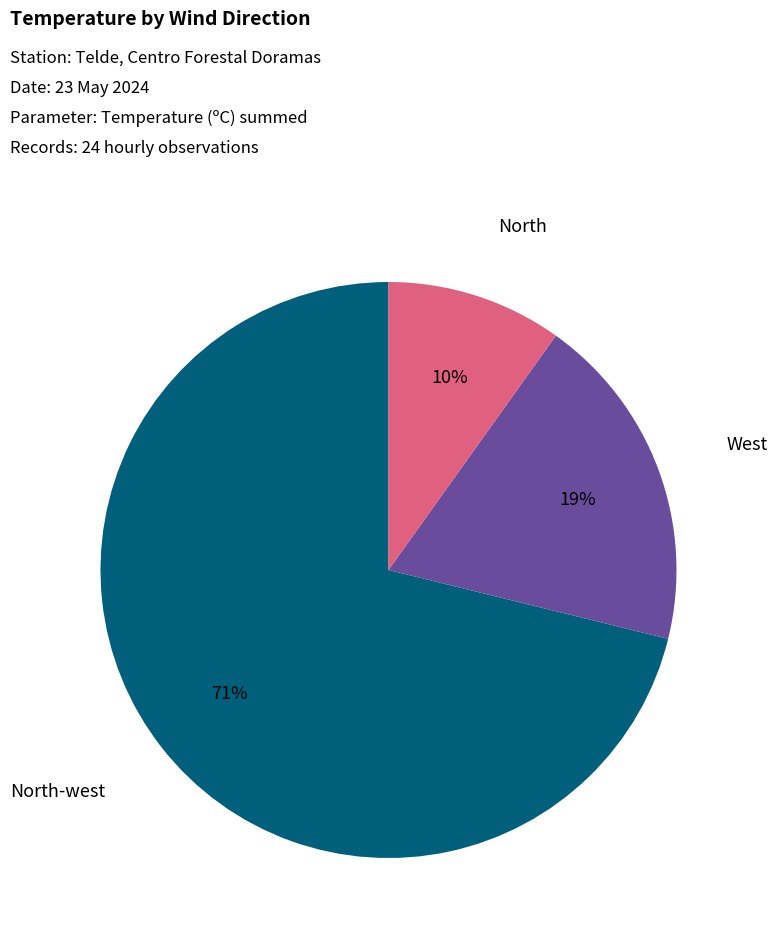

To the nearest percent, what is the average slice percentage?

33%